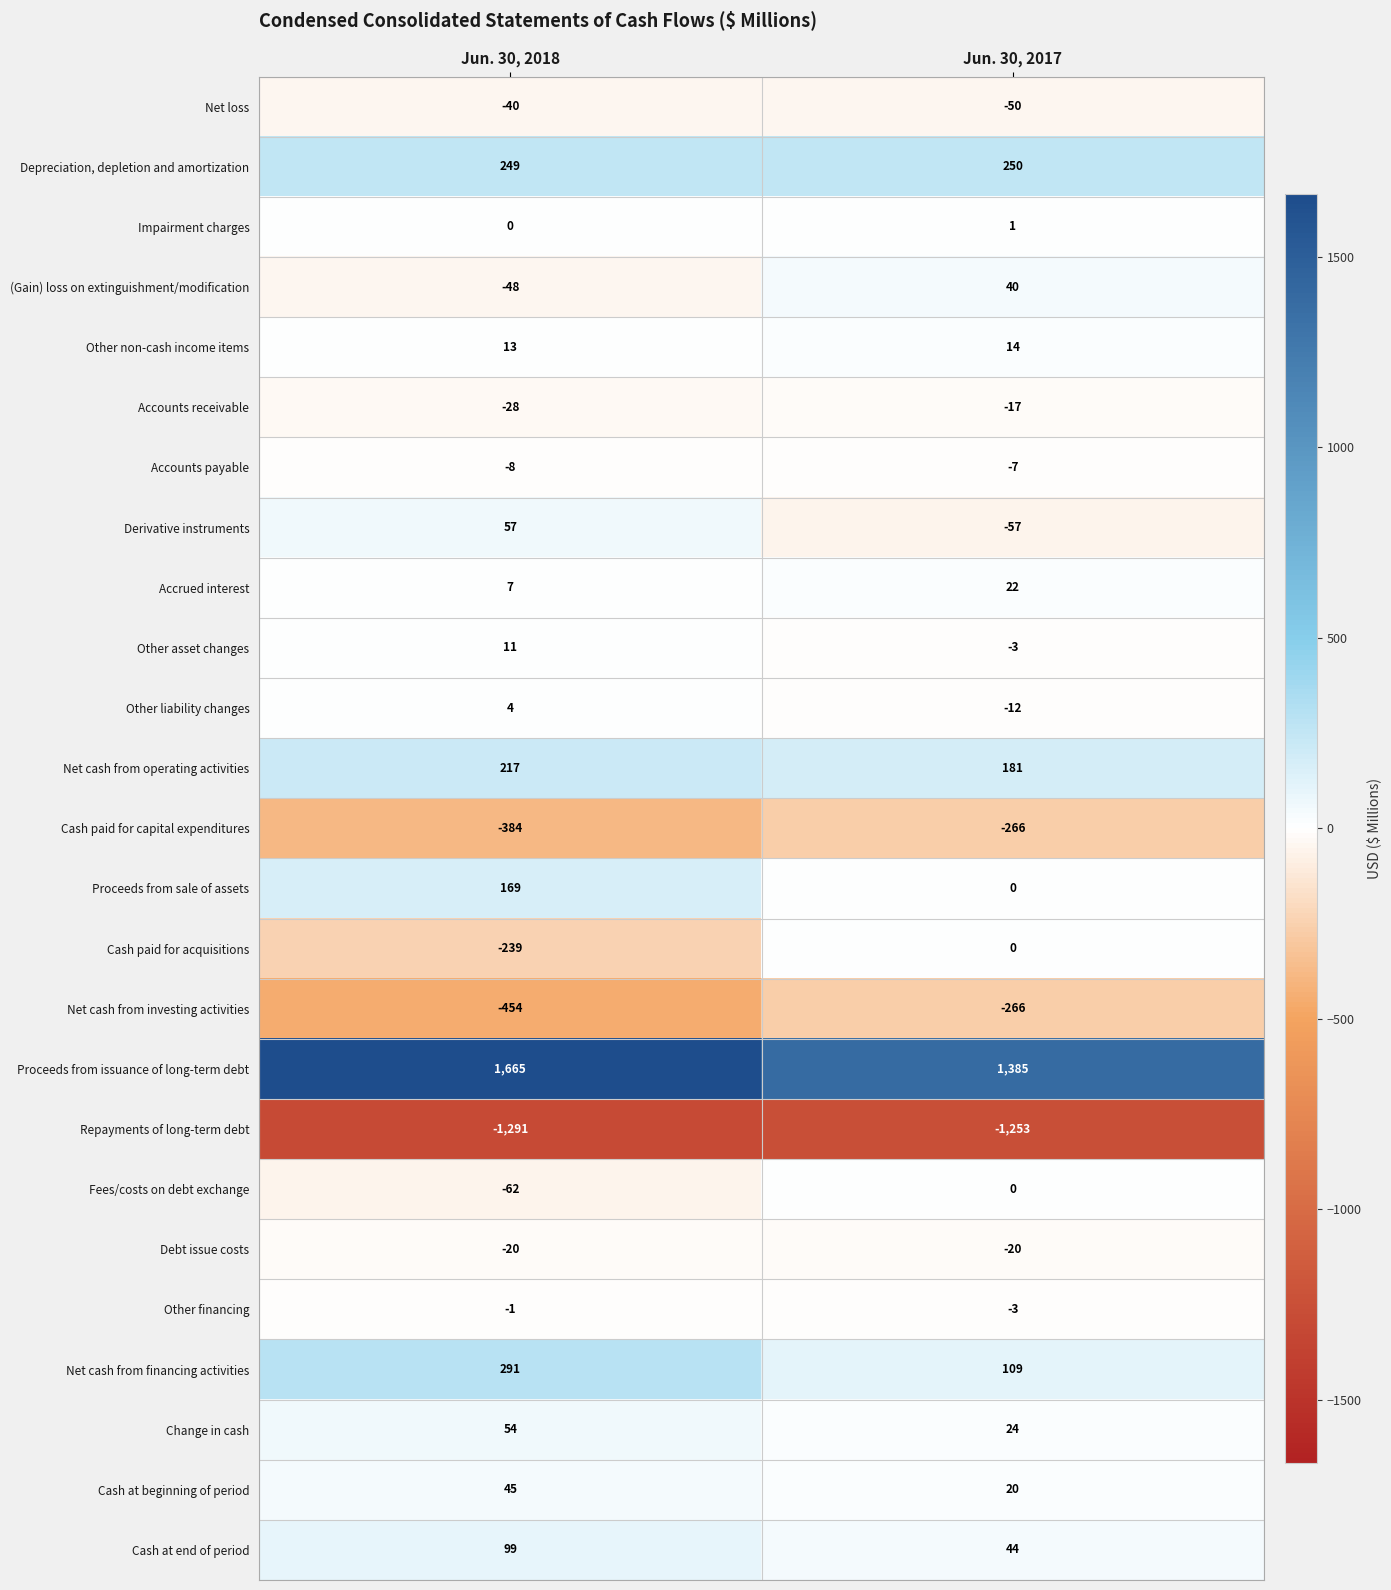

Which category has the lowest value in the Accounts payable series?

Jun. 30, 2018